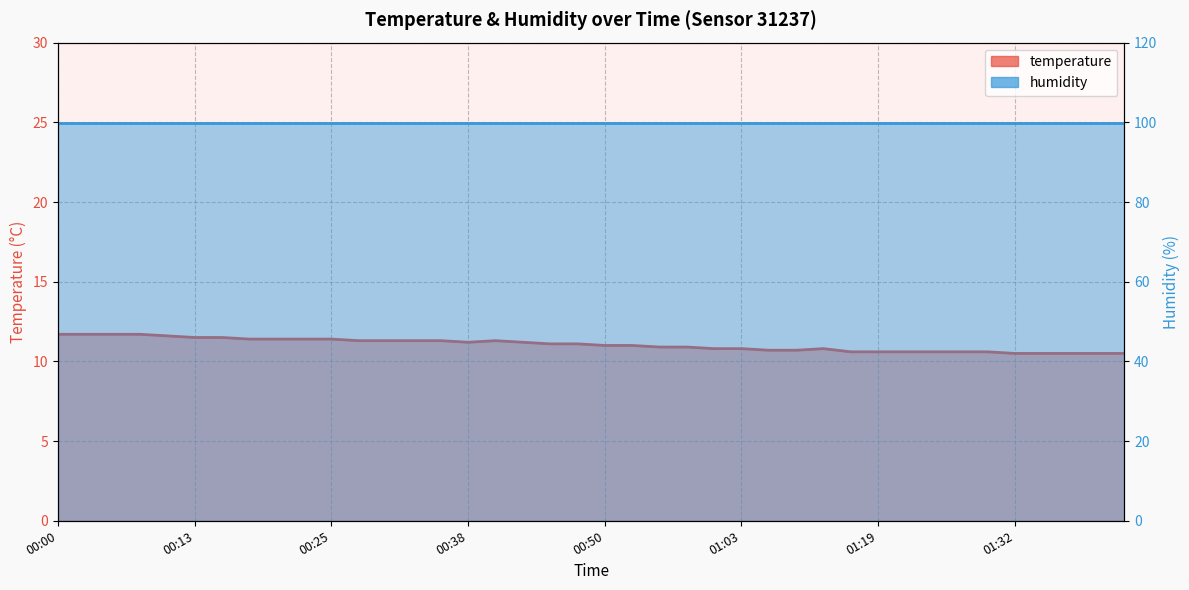

What is the difference between the second highest and second lowest values?

1.2